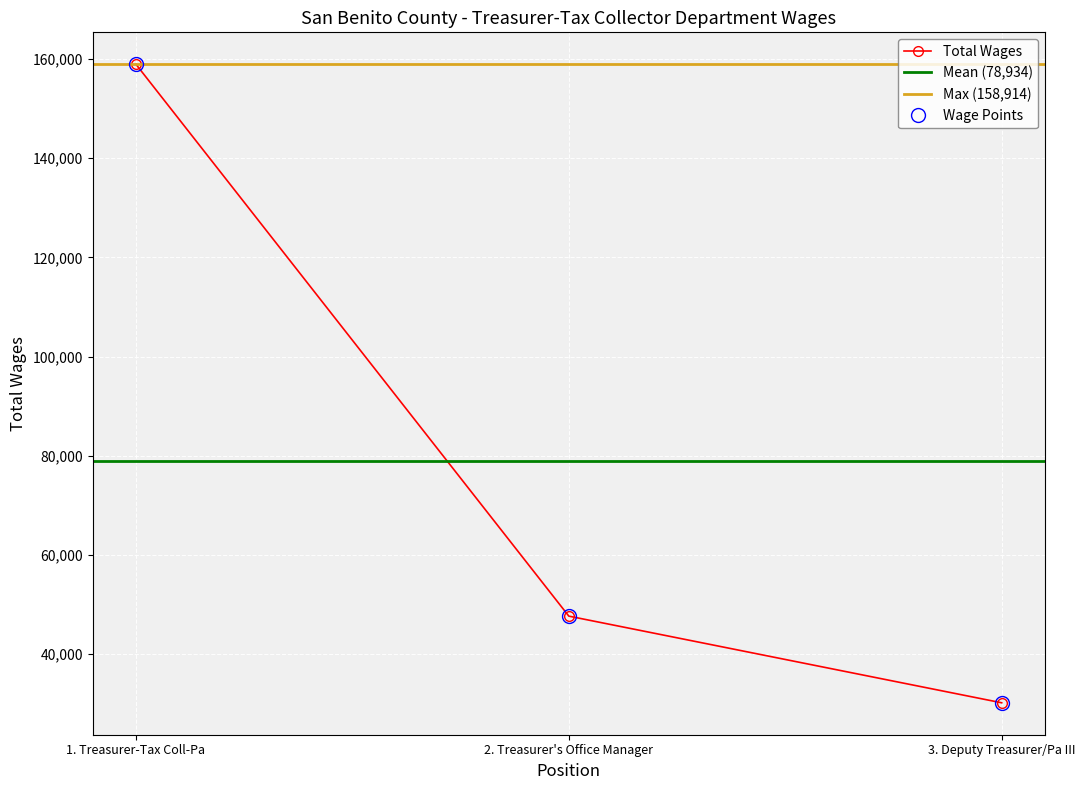

At which category does the chart reach its peak across all series?

1. Treasurer-Tax Coll-Pa